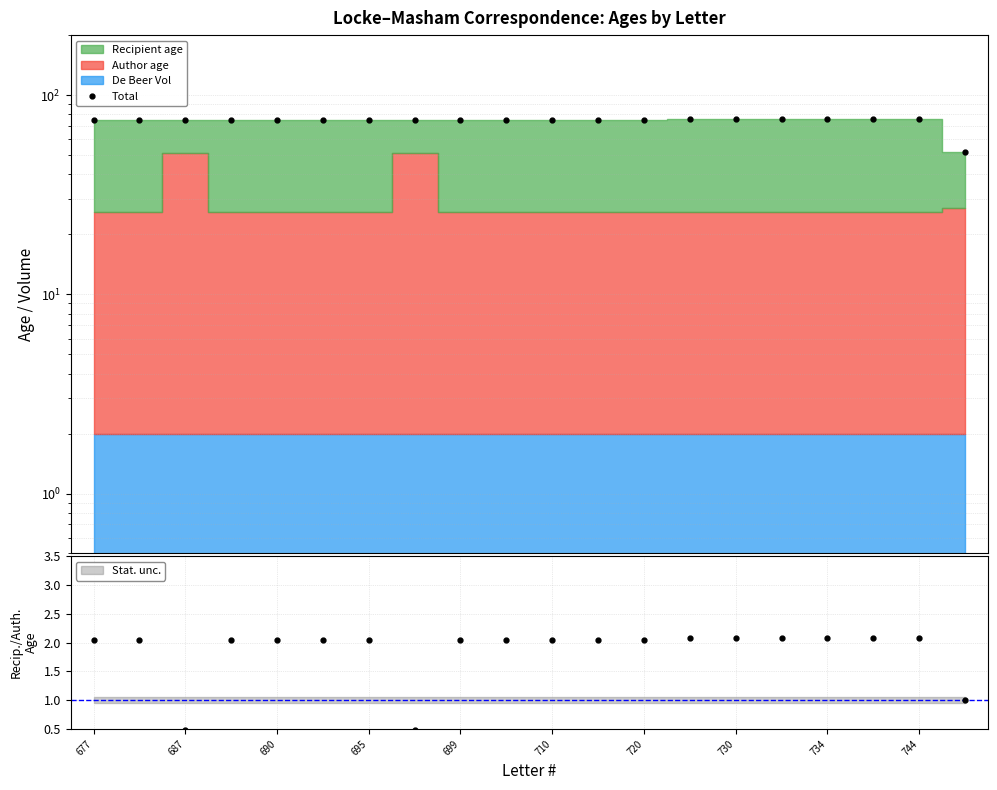

What is the average value?

74